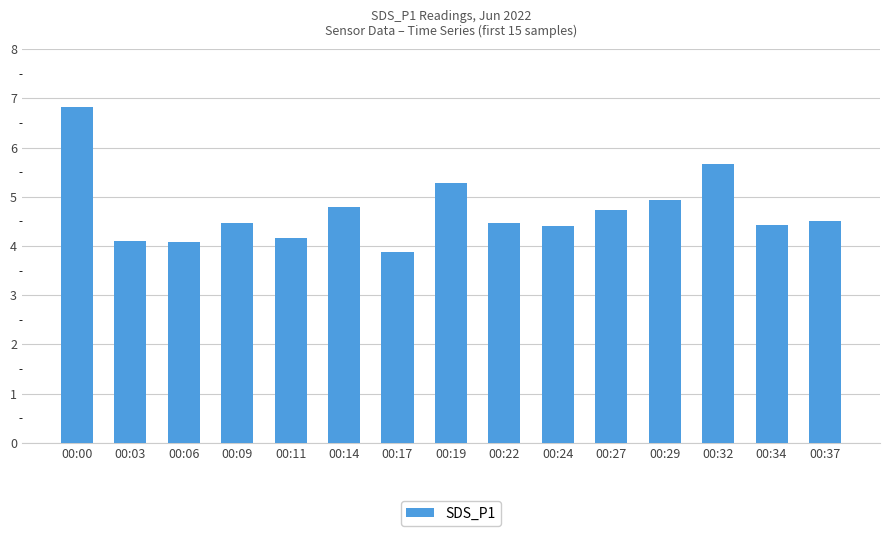

Reading left to right, what are all the values shown in this chart?

6.8	4.1	4.1	4.5	4.2	4.8	3.9	5.3	4.5	4.4	4.7	4.9	5.7	4.4	4.5